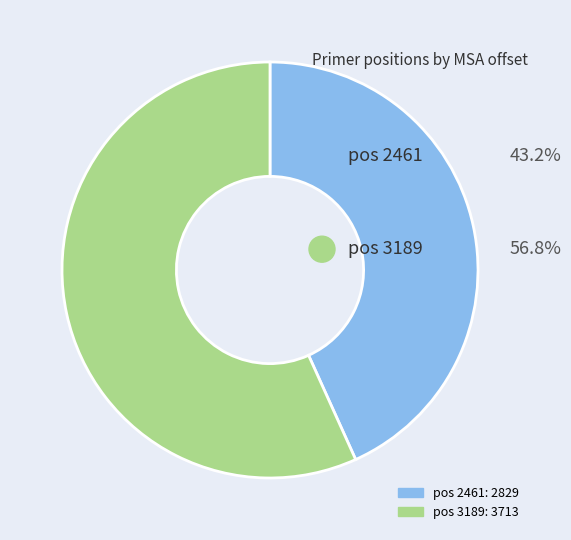

To the nearest percent, what is the average slice percentage?

50%